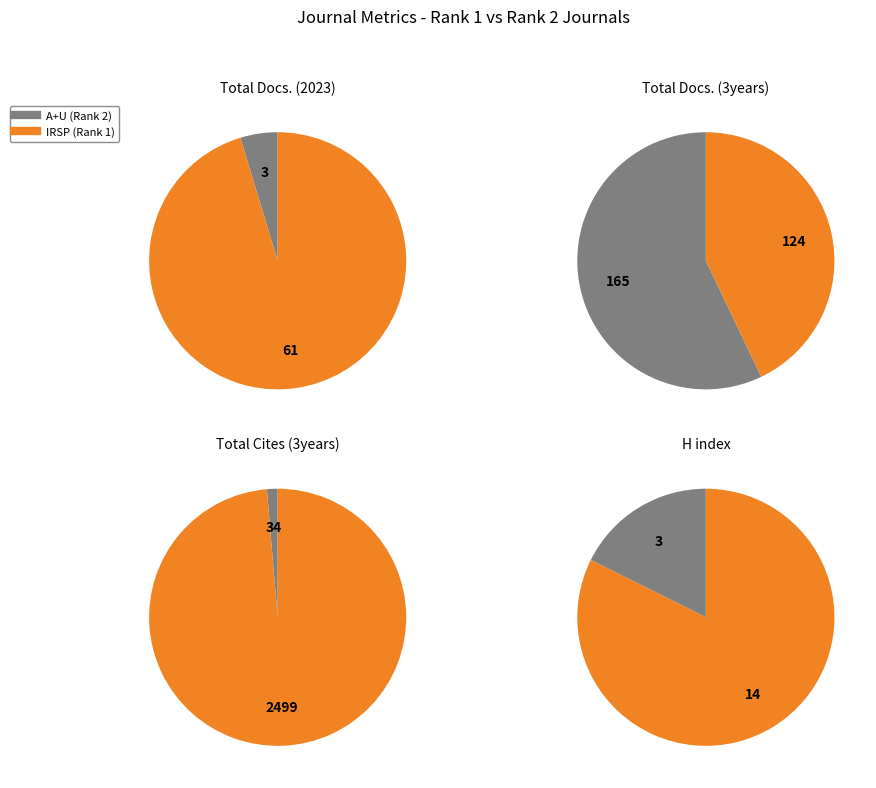

How many segments does this pie chart have?

2